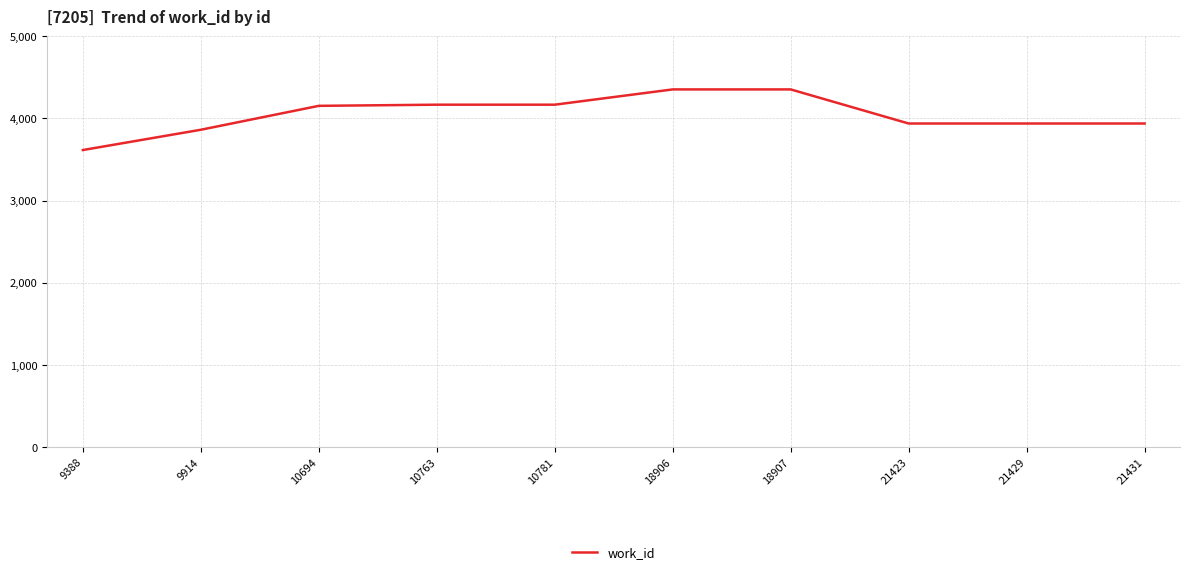

What is the difference between the maximum and minimum values?

738